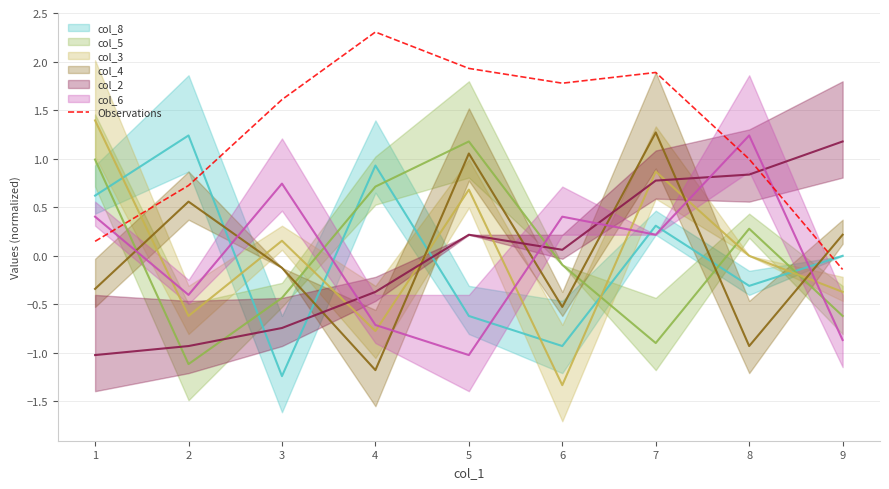

What is the difference between the second highest and minimum values?

2.1